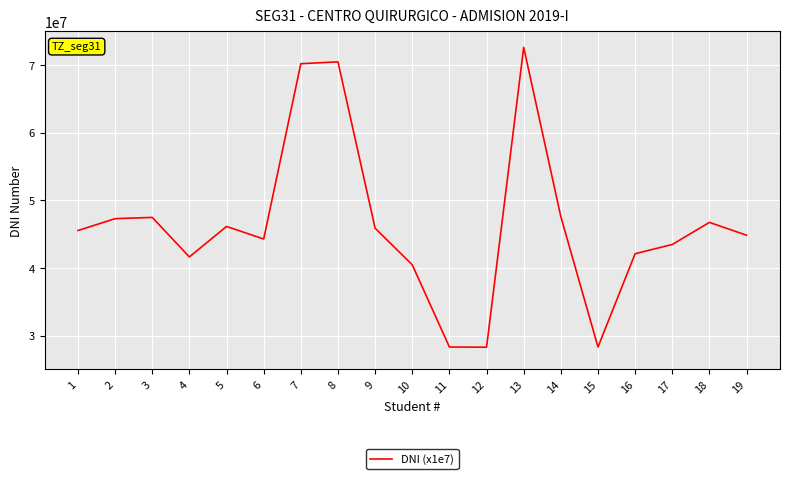

What is the maximum value shown in the chart?

72651295